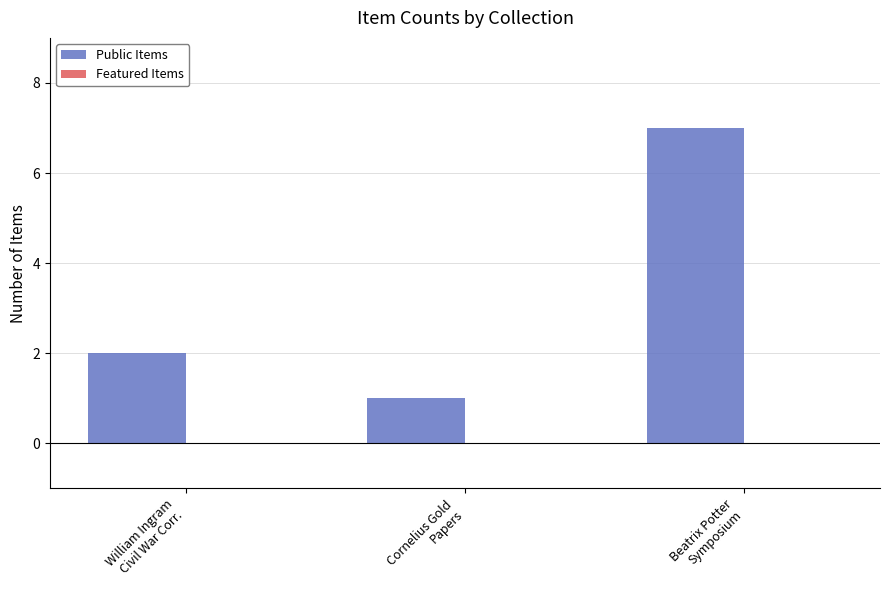

What is the difference between the maximum and minimum values?

6